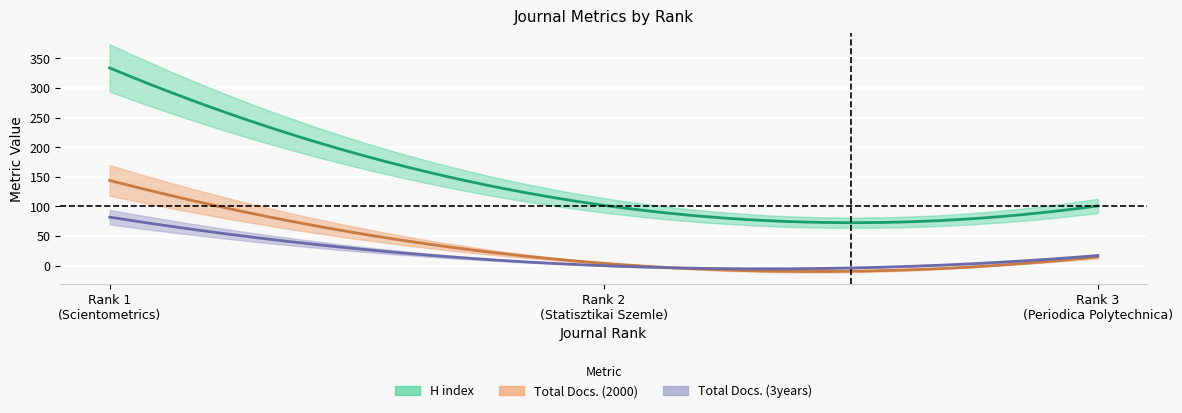

What is the label of the 3rd point from the right?

Rank 1 (Scientometrics)